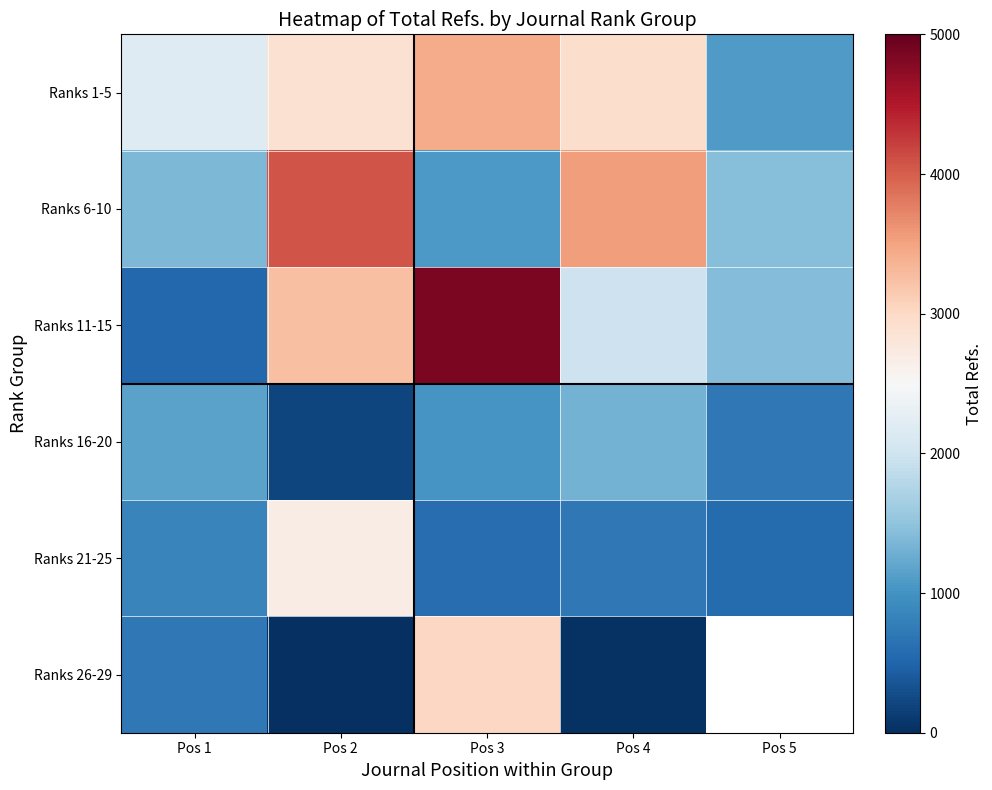

What is the average value of the Ranks 21-25 series?

1079.6